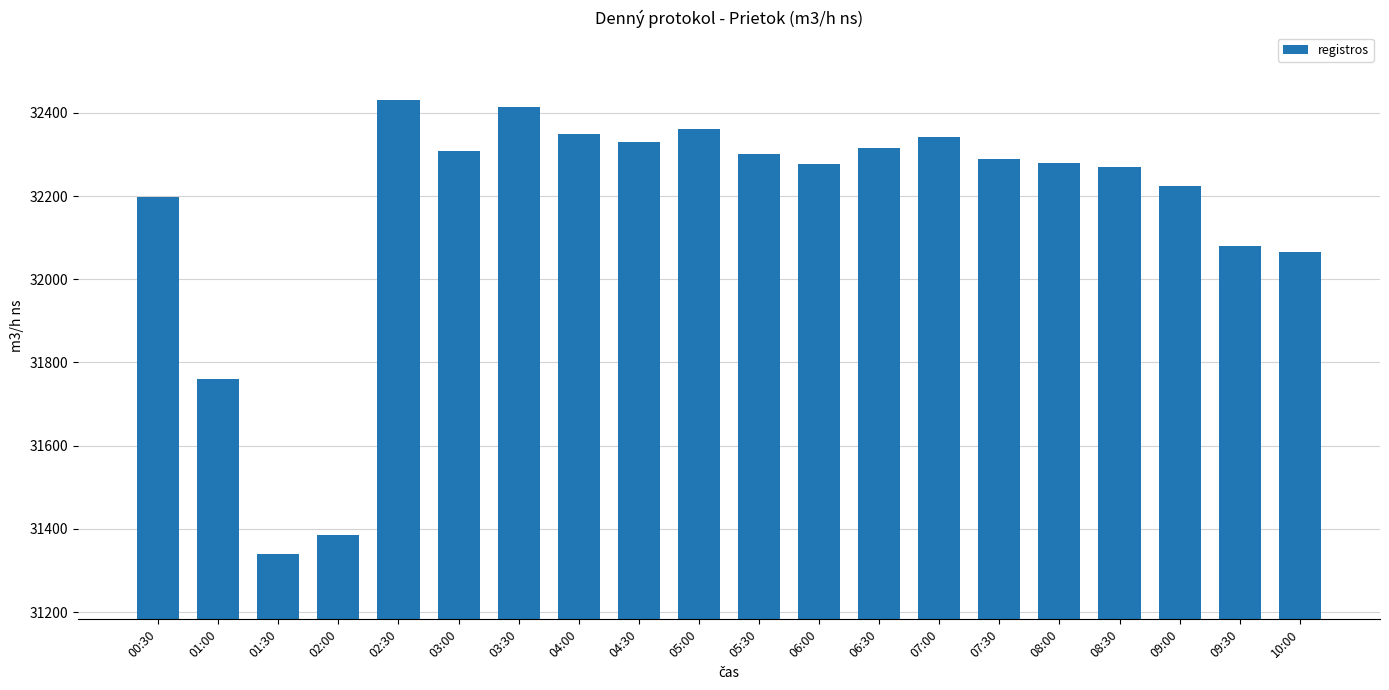

The chart shows a value of 32065.7 at 10:00. True or false?

True